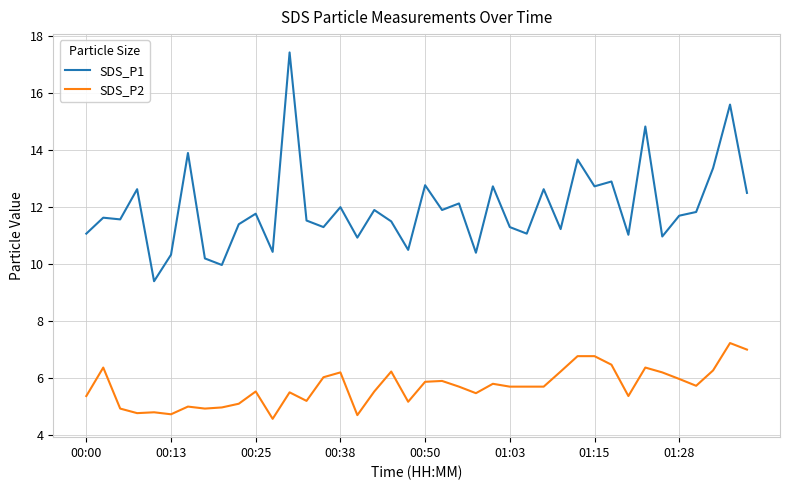

True or false: SDS_P2 and SDS_P1 cross at least once.

False